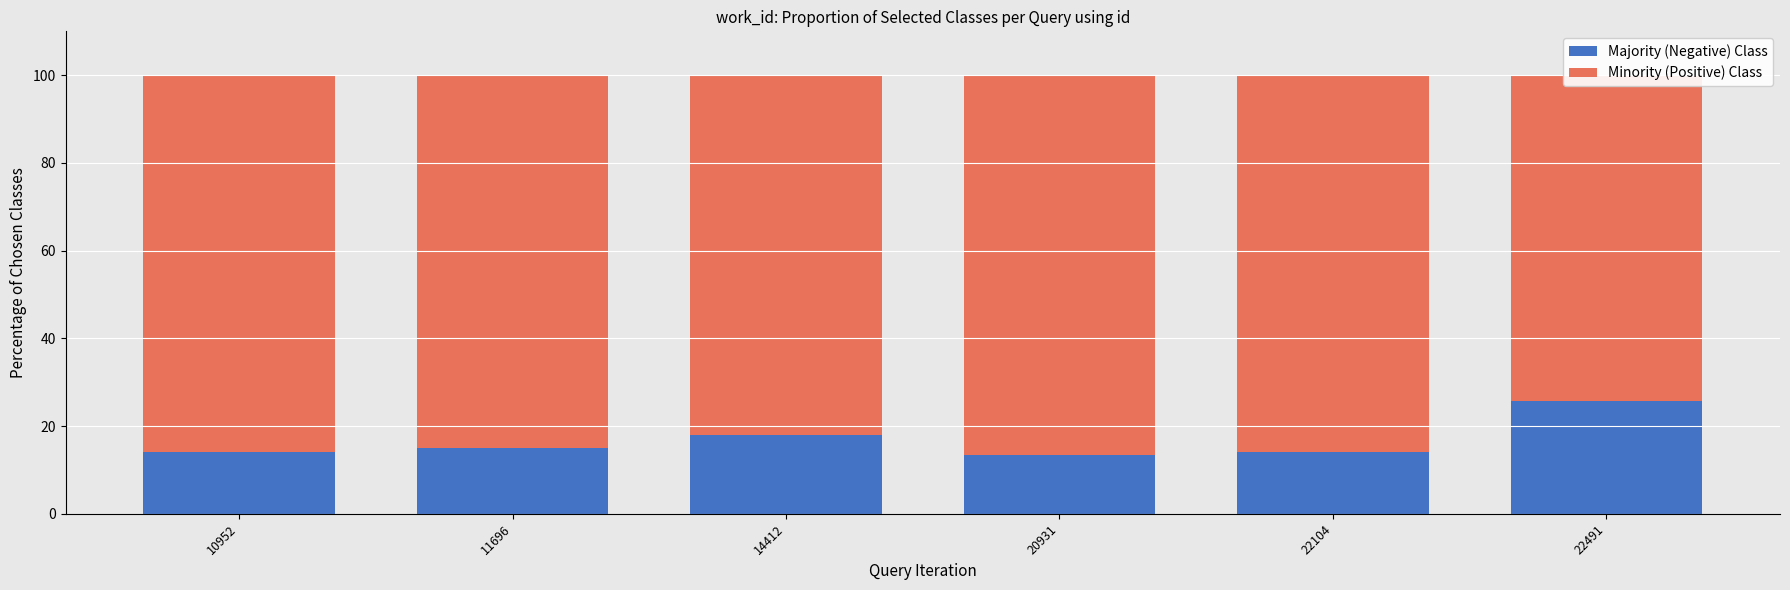

Which series changed the most between 11696 and 22104?

Majority (Negative) Class